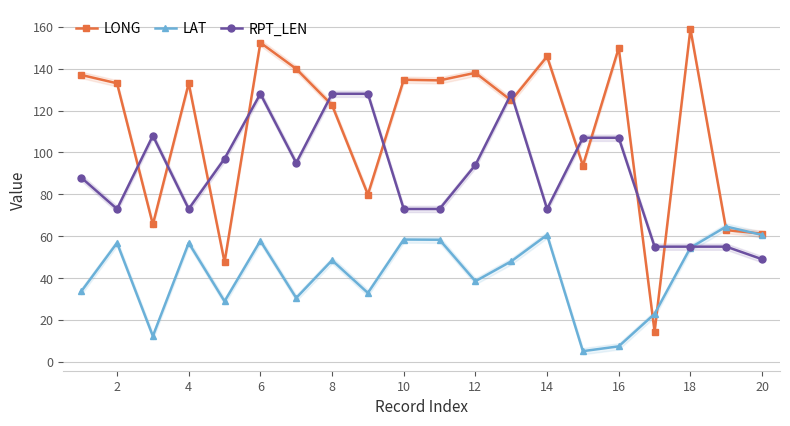

True or false: RPT_LEN and LONG cross at least once.

True